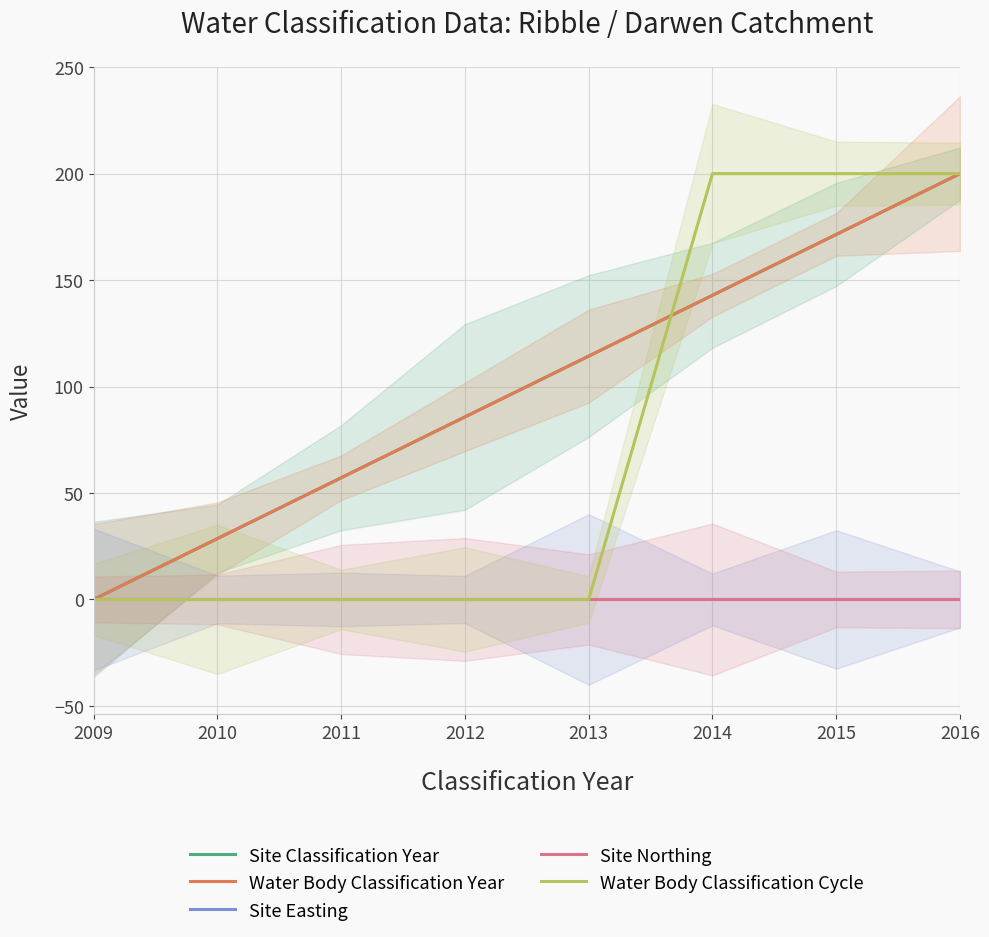

What are all the series names shown in the legend?

Site Classification Year, Water Body Classification Year, Site Easting, Site Northing, Water Body Classification Cycle